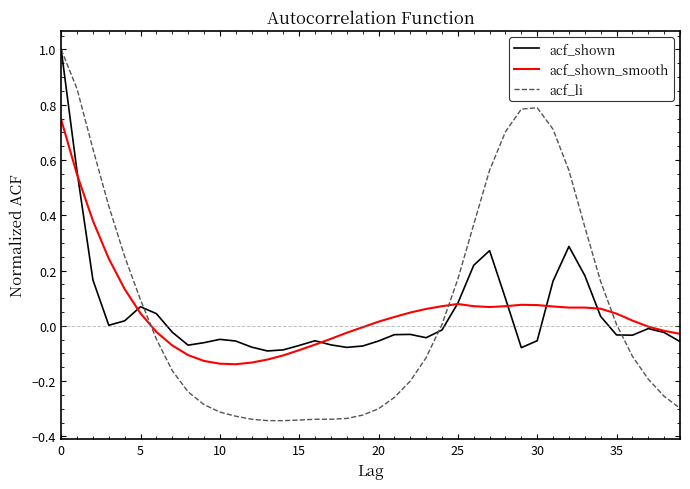

What is the sum of all acf_li values?

2.6